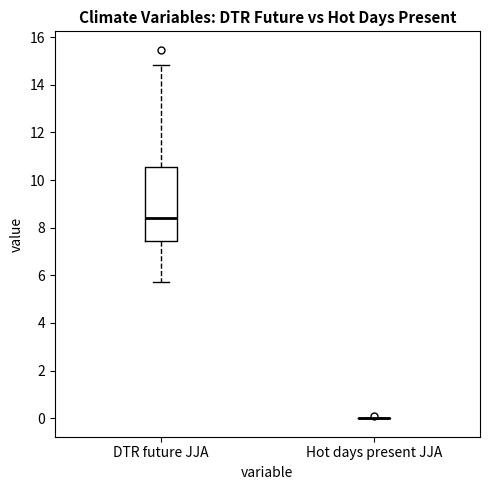

Reading left to right, read every box against the y-axis: the position of its median line, the range the box covers, and the ends of its whiskers. The values are not printed on the chart, so give them approximately, as read against the axis.

DTR future JJA: median 8.4, box 7.4 to 10.6, whiskers 5.8 to 14.8
Hot days present JJA: box collapsed to a line at 0.0, whiskers 0.0 to 0.0